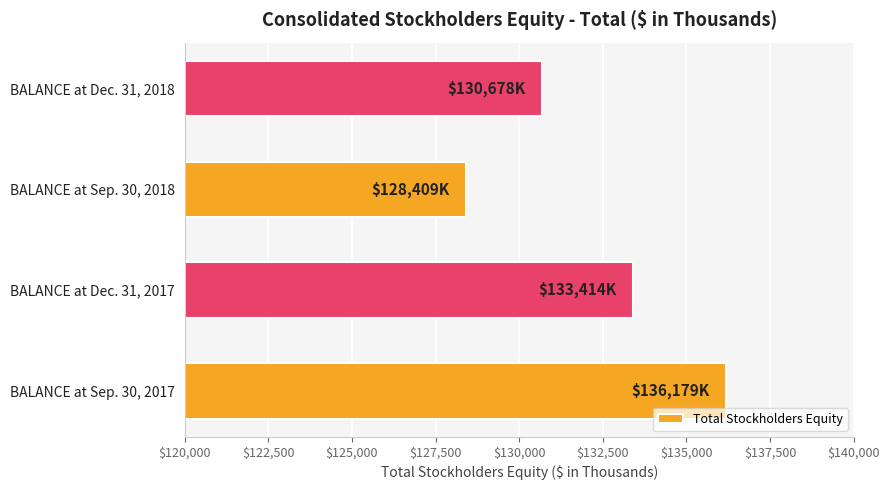

How many data points does each series have?

4